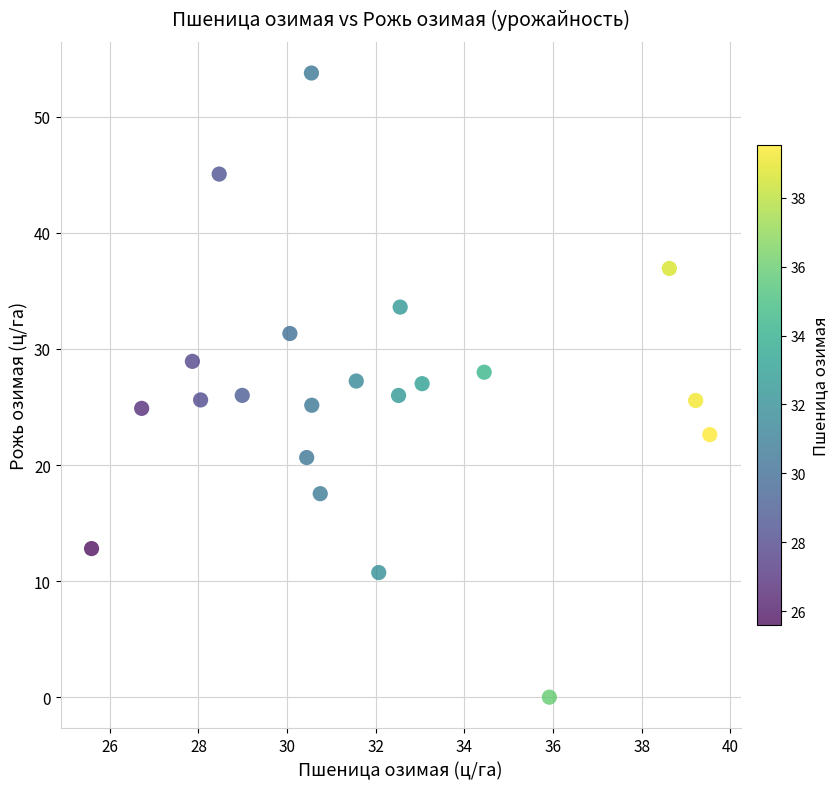

What is the range of Y values (max minus min)?

53.8